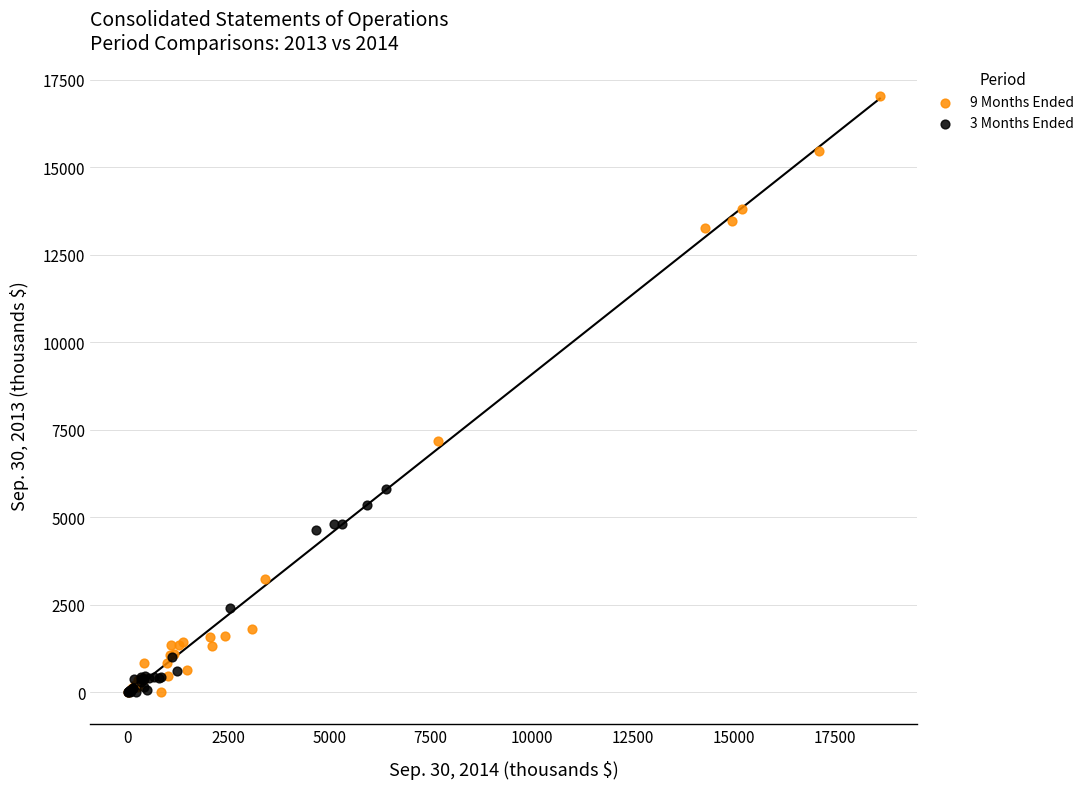

Which series has the largest Y range (max minus min)?

9 Months Ended